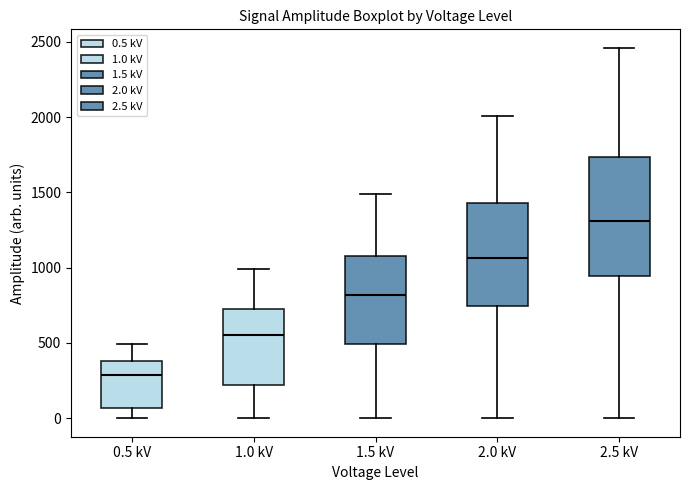

Which box is the tallest, from its lower edge to its upper edge?

2.5 kV